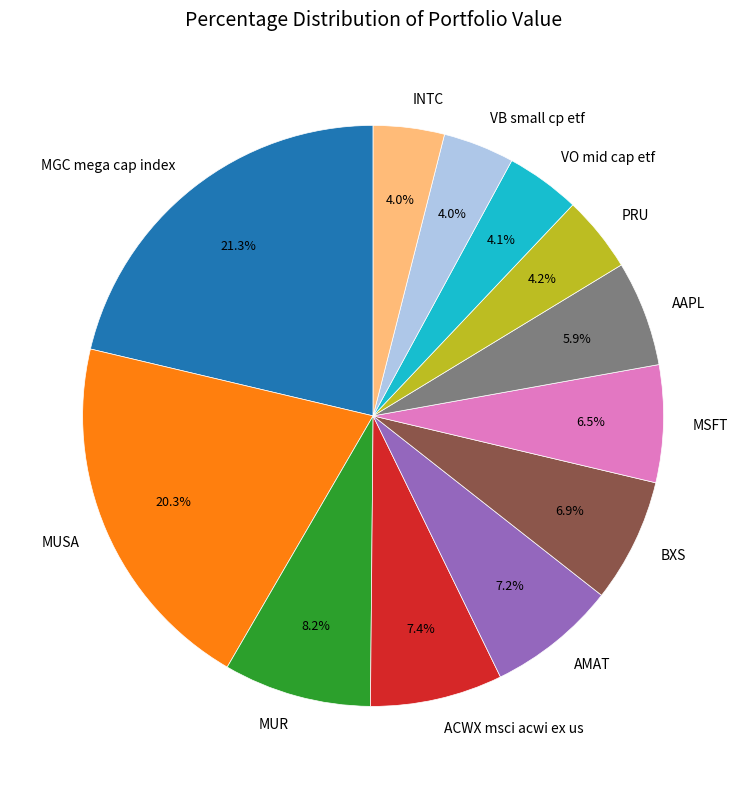

How much of the chart is everything except MUR?

91.8%